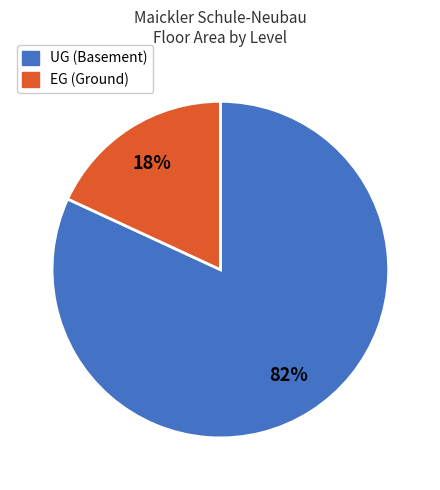

Does any single category account for the majority?

Yes